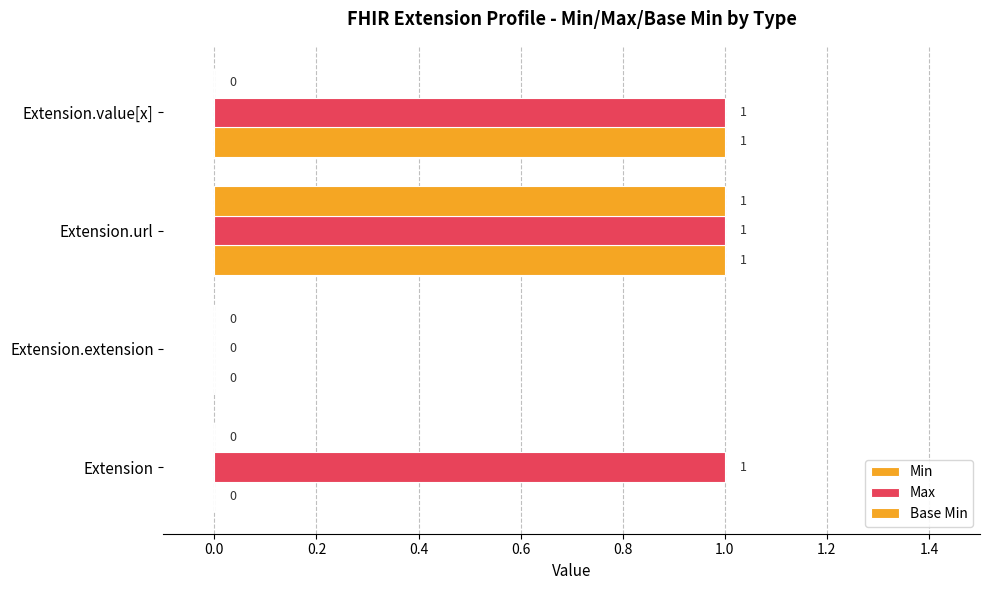

What is the difference between the maximum and minimum values in the Base Min series?

1